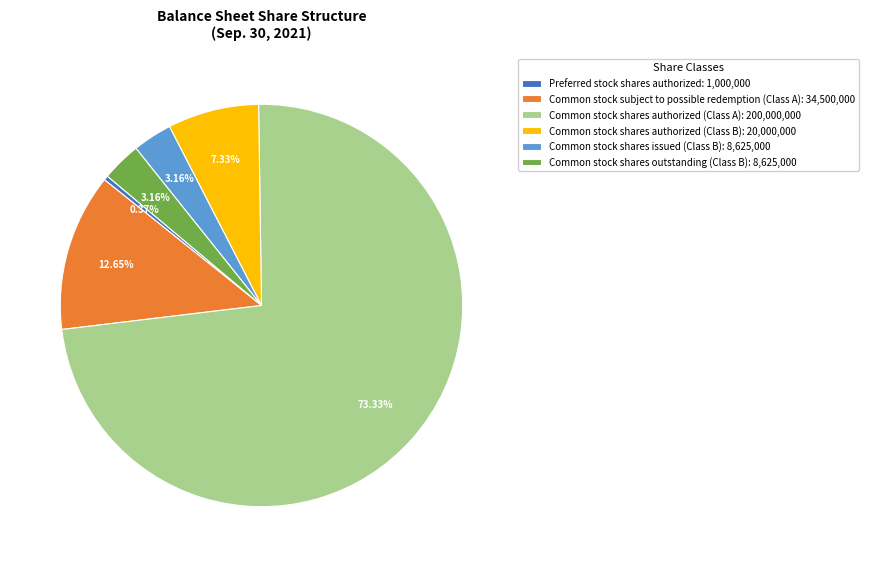

Does Common stock shares issued (Class B) account for over 50% of the chart?

No